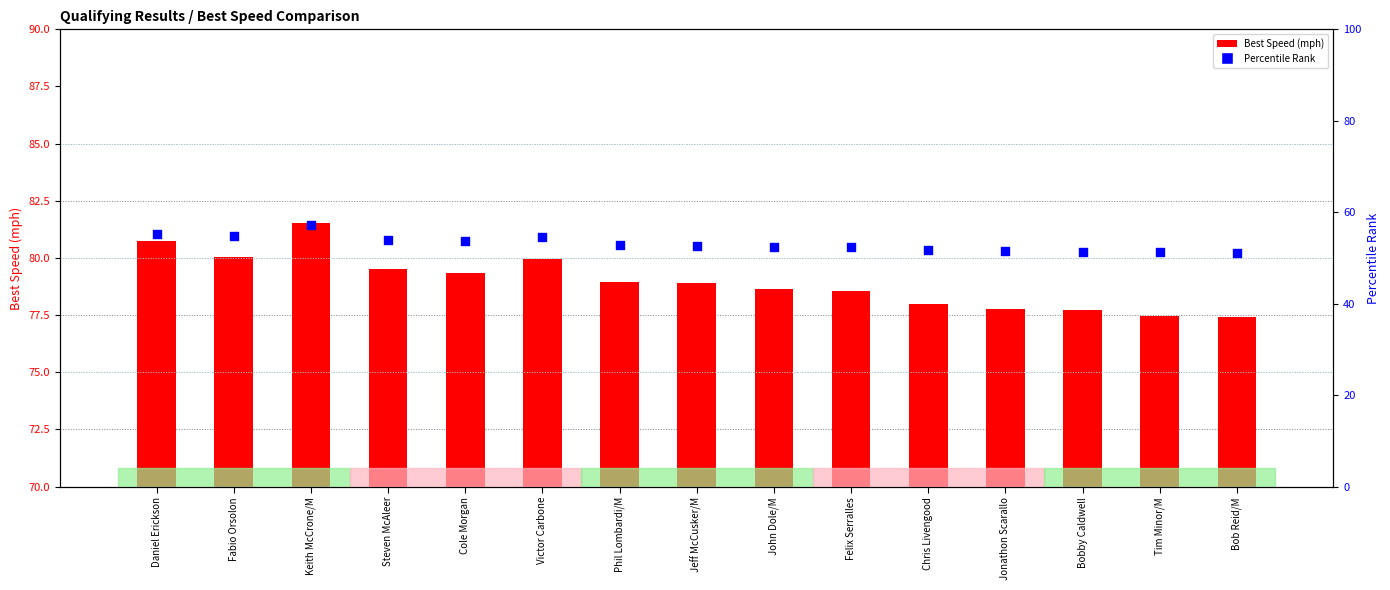

Which series has the largest total across all categories?

Best Speed (mph)